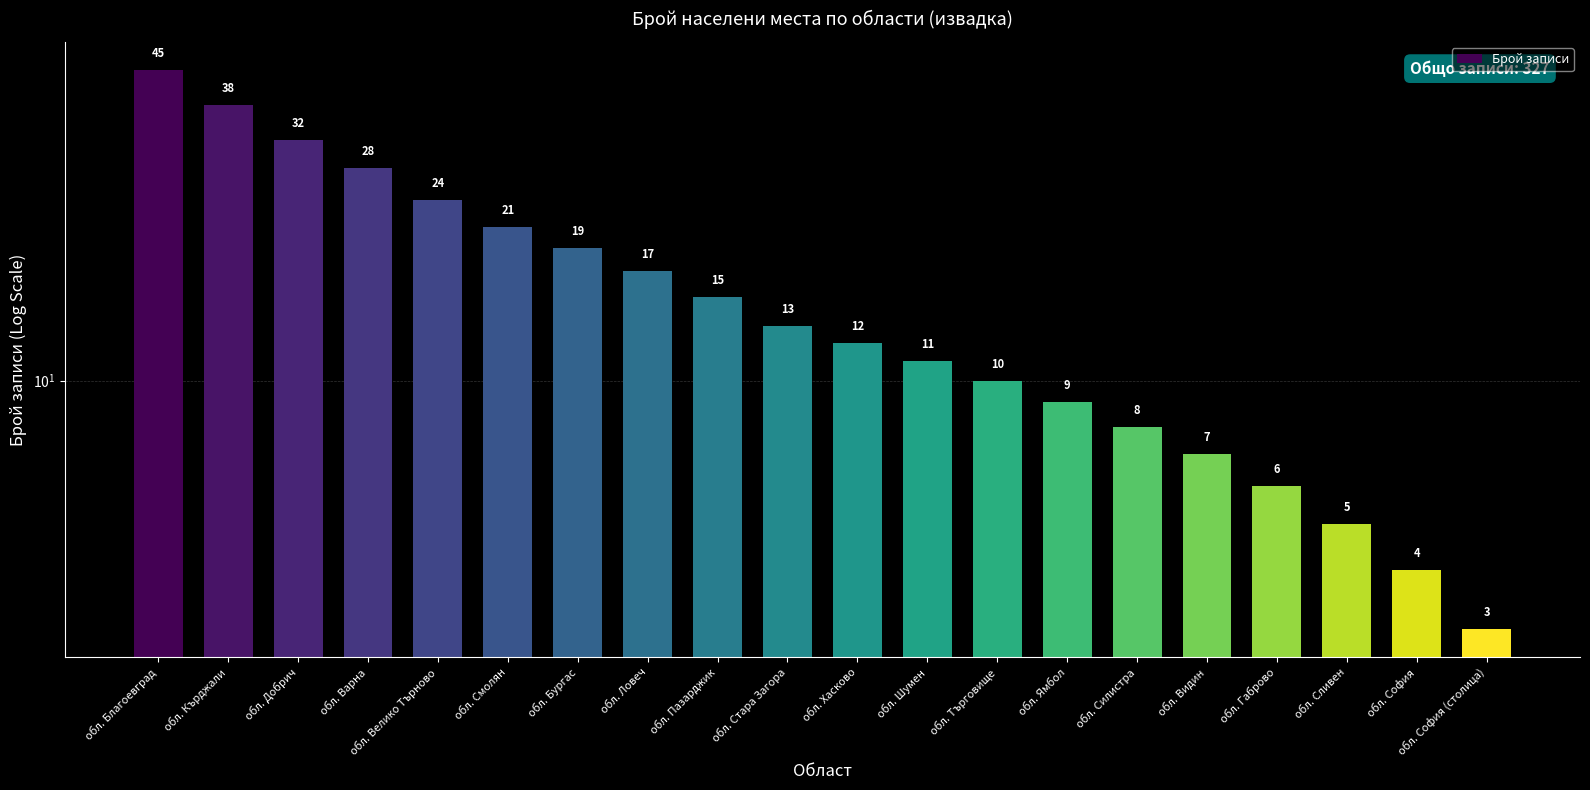

Rank the categories by value from lowest to highest.

обл. София (столица), обл. София, обл. Сливен, обл. Габрово, обл. Видин, обл. Силистра, обл. Ямбол, обл. Търговище, обл. Шумен, обл. Хасково, обл. Стара Загора, обл. Пазарджик, обл. Ловеч, обл. Бургас, обл. Смолян, обл. Велико Търново, обл. Варна, обл. Добрич, обл. Кърджали, обл. Благоевград